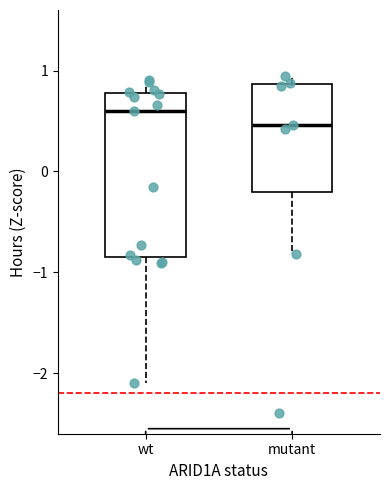

Reading left to right, read every box against the y-axis: the position of its median line, the range the box covers, and the ends of its whiskers. The values are not printed on the chart, so give them approximately, as read against the axis.

wt: median 0.6, box -0.9 to 0.8, whiskers -2.1 to 0.9
mutant: median 0.5, box -0.2 to 0.9, whiskers -0.8 to 0.9 (just above the box's upper edge)